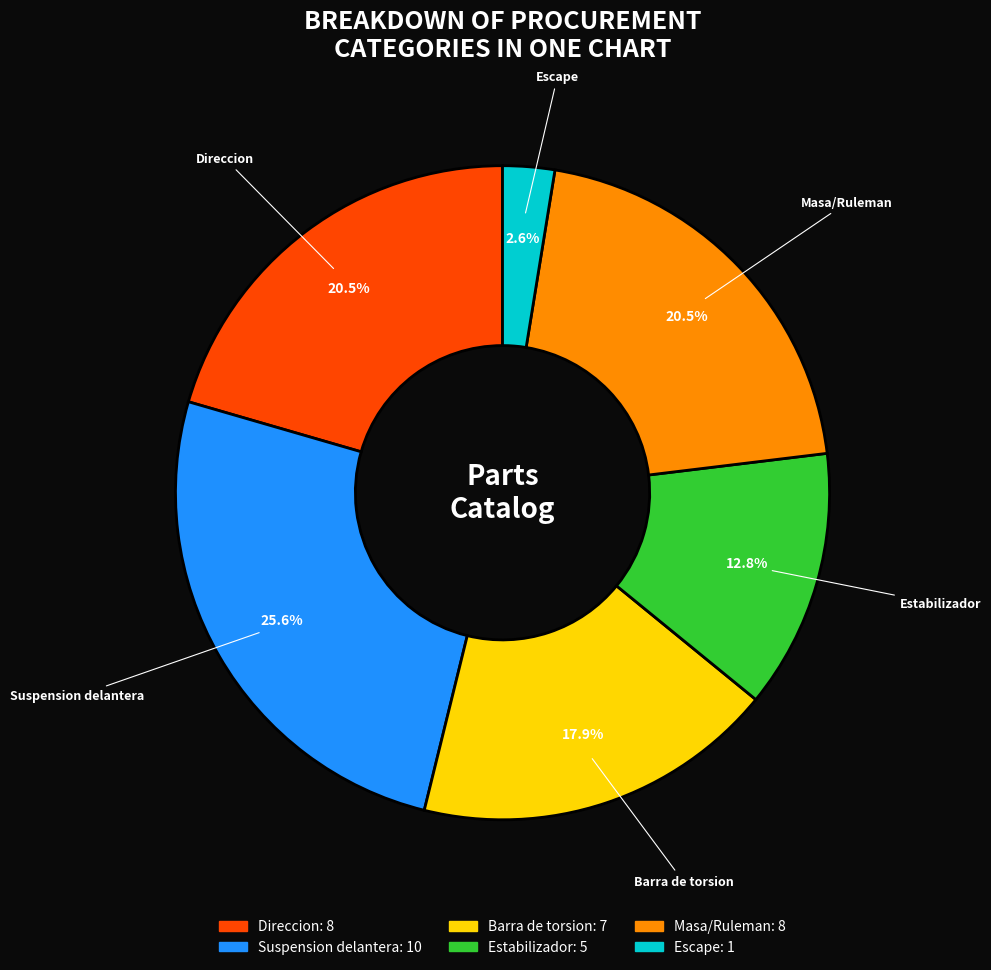

Is there a majority slice in this chart?

No